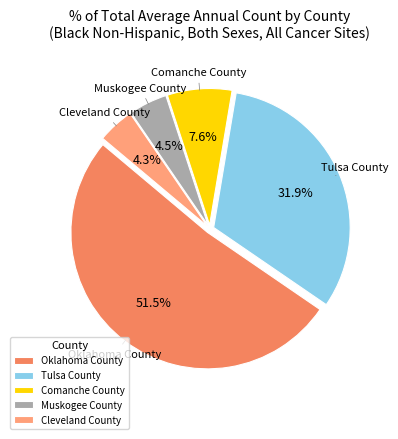

What is the largest slice in the pie chart?

Oklahoma County